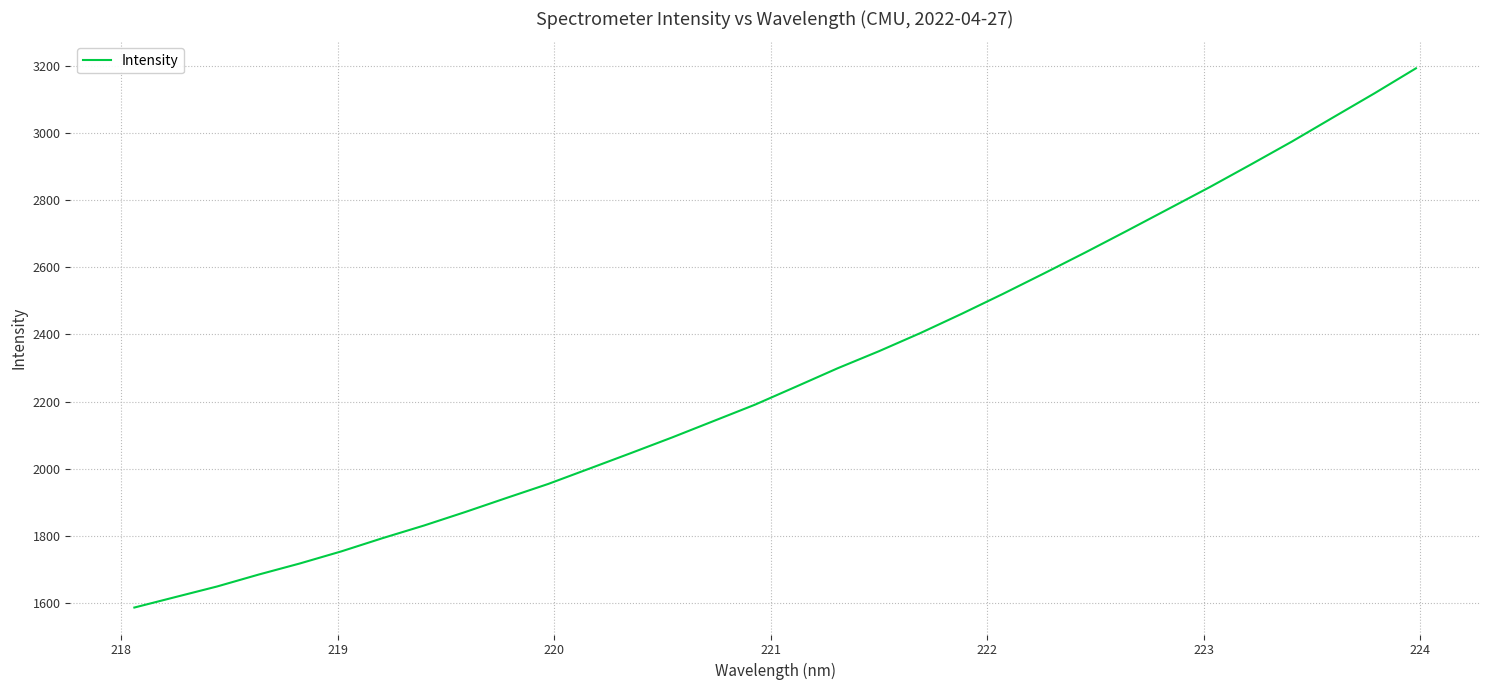

What is the minimum value shown in the chart?

1587.2